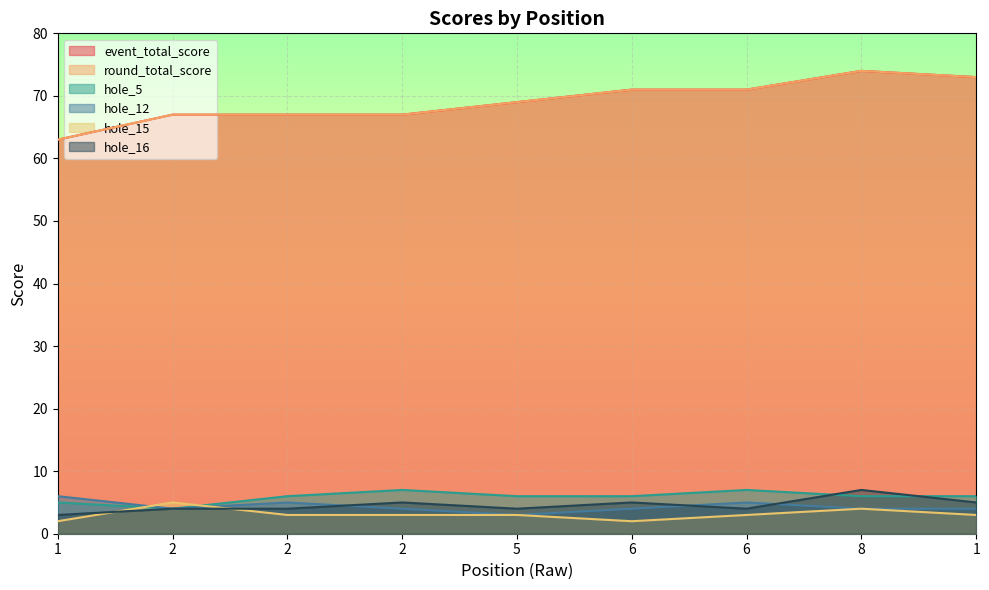

Rank the series by their maximum value, from highest to lowest.

event_total_score, round_total_score, hole_5, hole_16, hole_12, hole_15